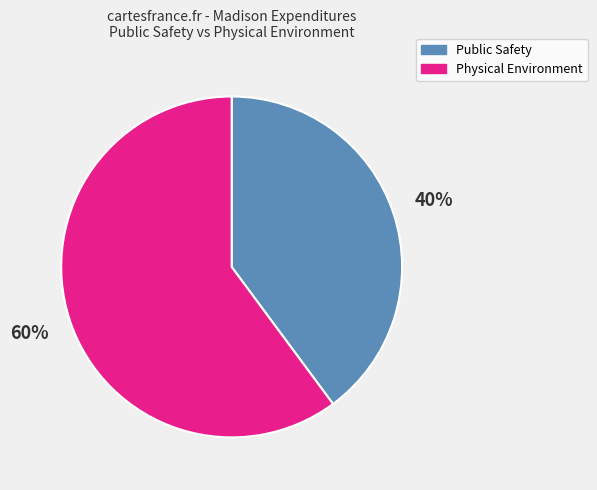

Rank the categories by value from lowest to highest.

Public Safety, Physical Environment